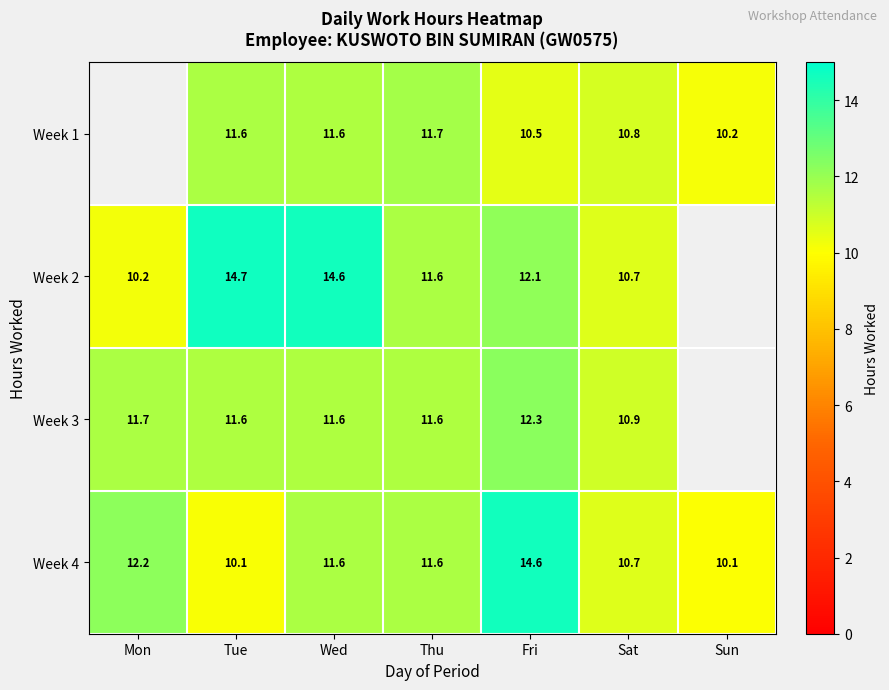

The value of Week 2 at Sat is 10.7. True or false?

True